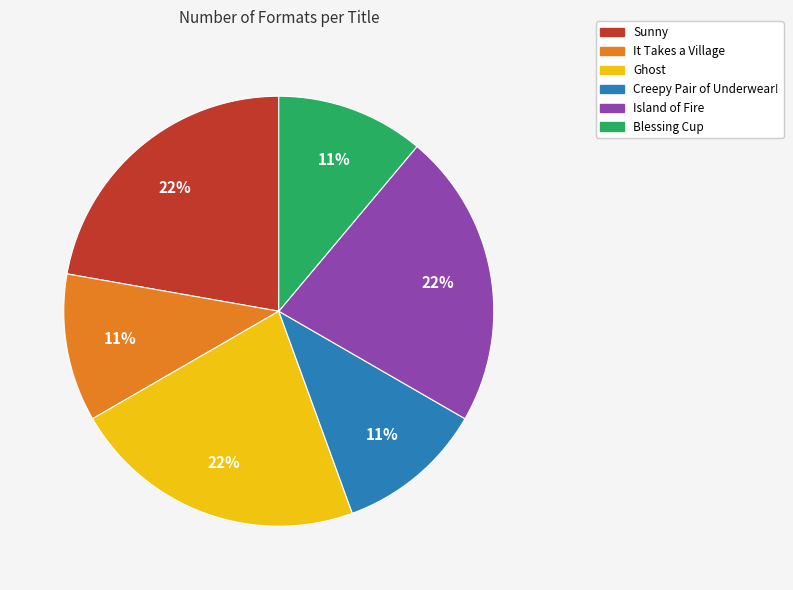

How many segments does this pie chart have?

6